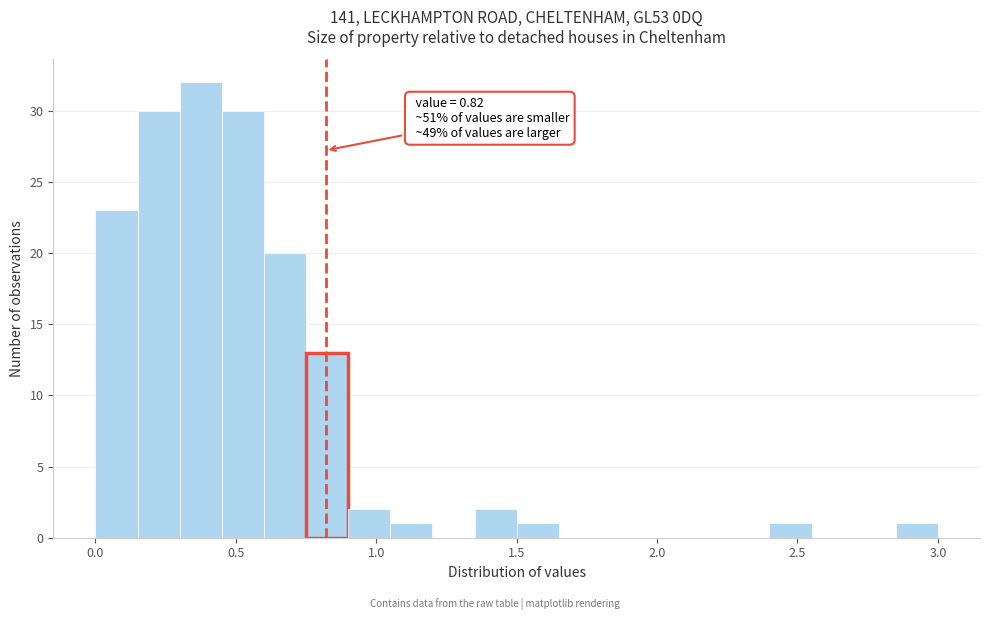

Around what value on the x-axis is the tallest bar? Give the approximate position of its centre, as read against the axis.

0.40